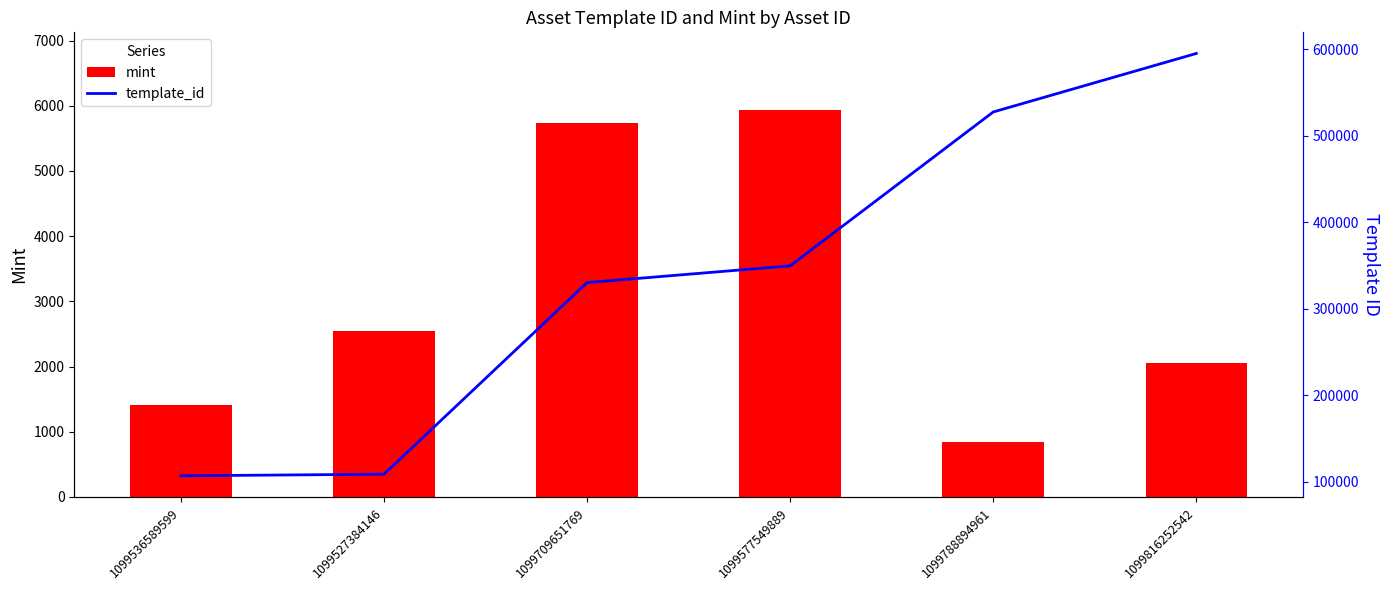

What is the total value across all series at 1099709651769?

335872